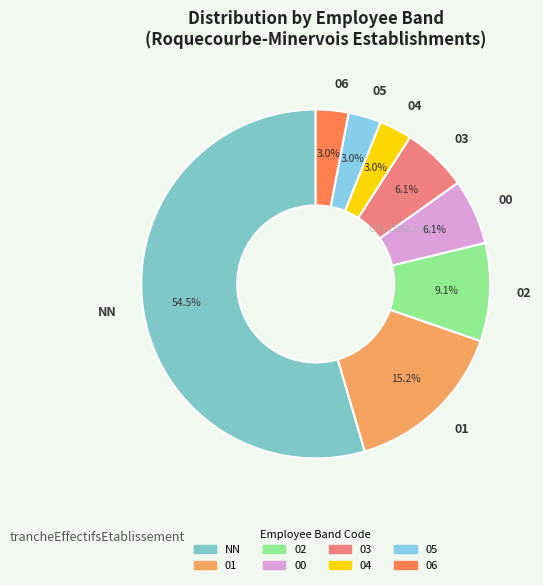

Is there a majority slice in this chart?

Yes